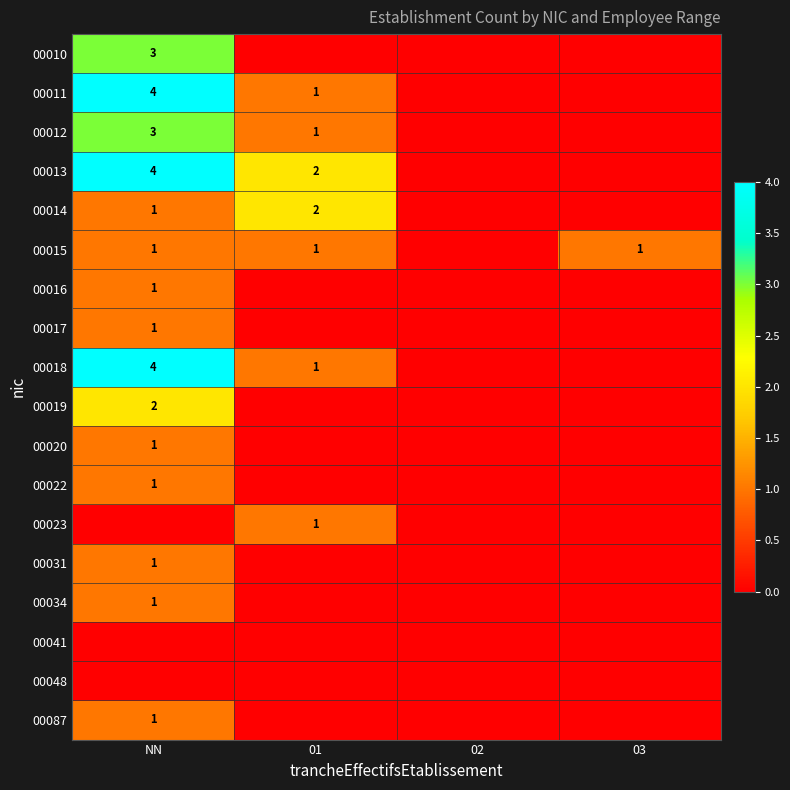

At which category is the sum across all series the highest?

NN